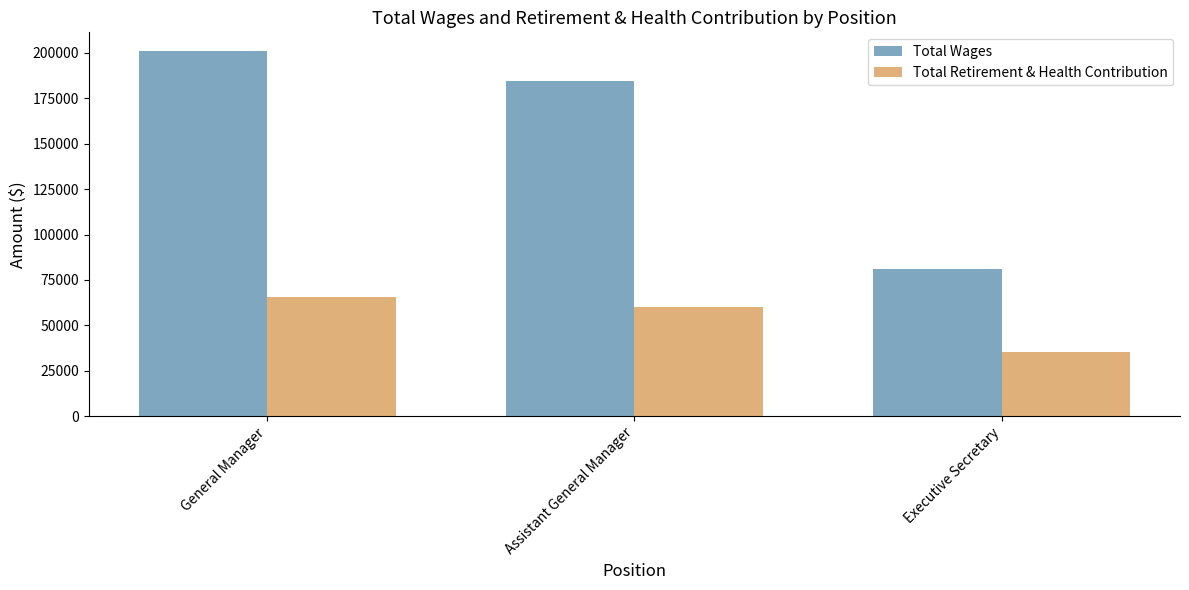

Between General Manager and Executive Secretary, which series saw the biggest shift?

Total Wages